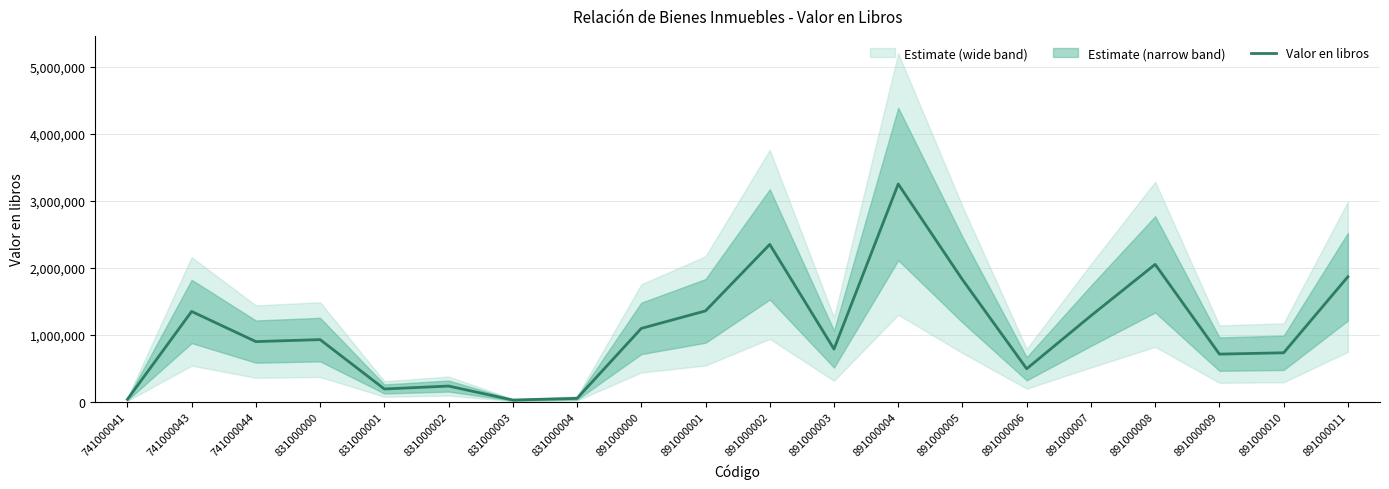

List the labels in order of value, largest first.

891000004, 891000002, 891000008, 891000011, 891000005, 891000001, 741000043, 891000007, 891000000, 831000000, 741000044, 891000003, 891000010, 891000009, 891000006, 831000002, 831000001, 831000004, 741000041, 831000003